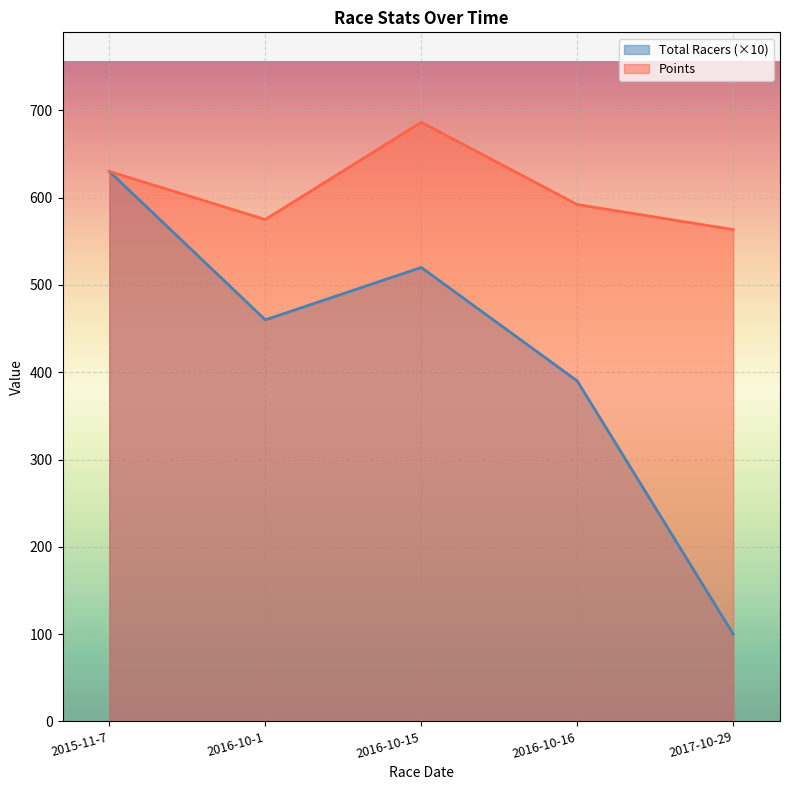

What is the minimum value for Total Racers?

100.0